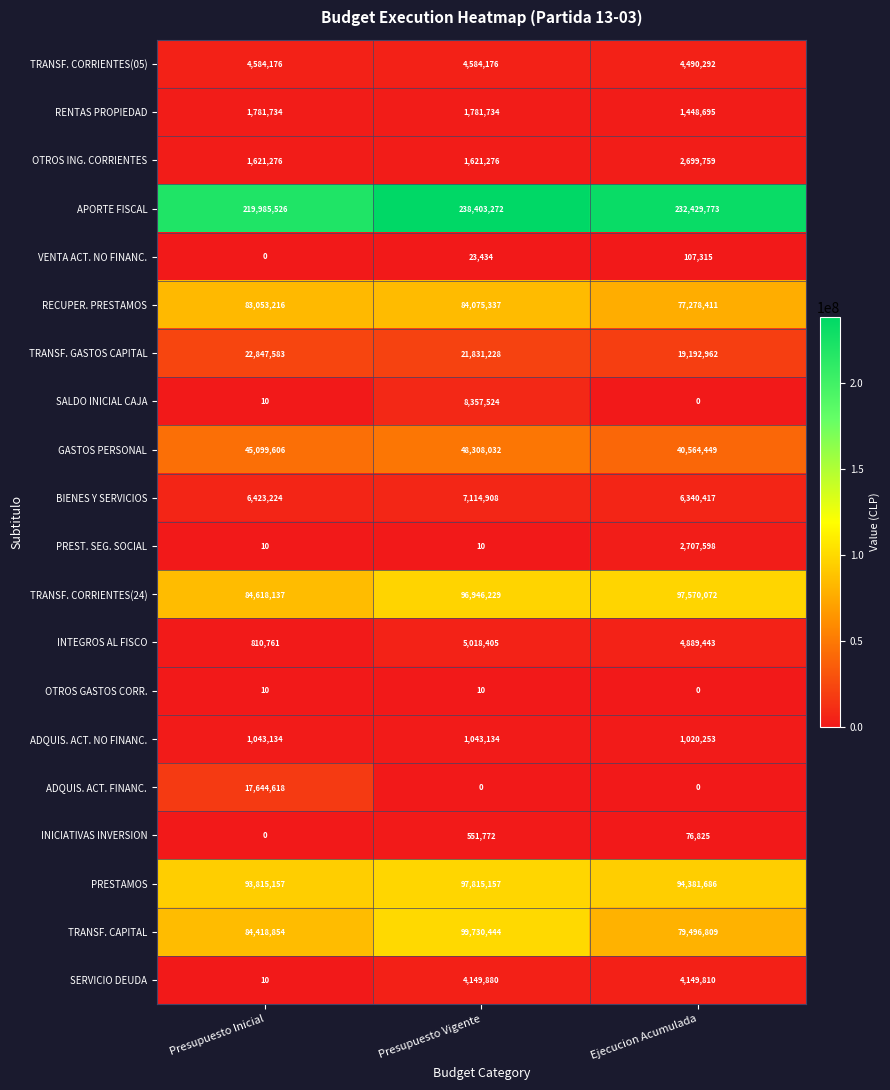

List the series in order of their peak value, highest first.

APORTE FISCAL, TRANSF. CAPITAL, PRESTAMOS, TRANSF. CORRIENTES(24), RECUPER. PRESTAMOS, GASTOS PERSONAL, TRANSF. GASTOS CAPITAL, ADQUIS. ACT. FINANC., SALDO INICIAL CAJA, BIENES Y SERVICIOS, INTEGROS AL FISCO, TRANSF. CORRIENTES(05), SERVICIO DEUDA, PREST. SEG. SOCIAL, OTROS ING. CORRIENTES, RENTAS PROPIEDAD, ADQUIS. ACT. NO FINANC., INICIATIVAS INVERSION, VENTA ACT. NO FINANC., OTROS GASTOS CORR.